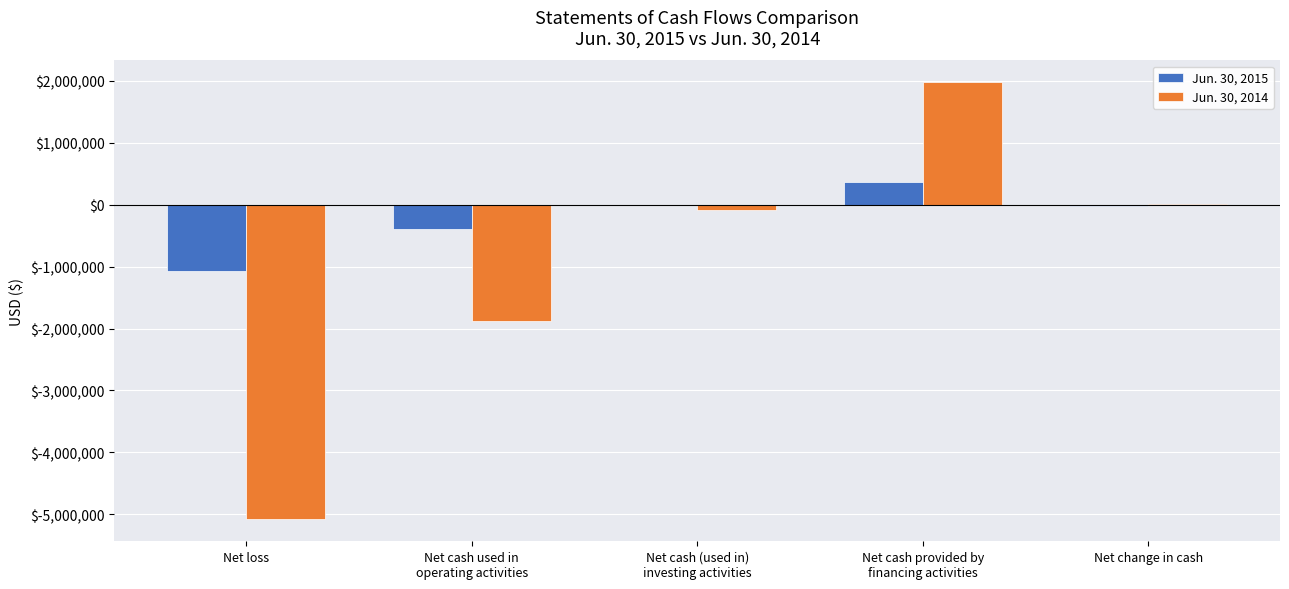

Which series has the largest total across all categories?

Jun. 30, 2015